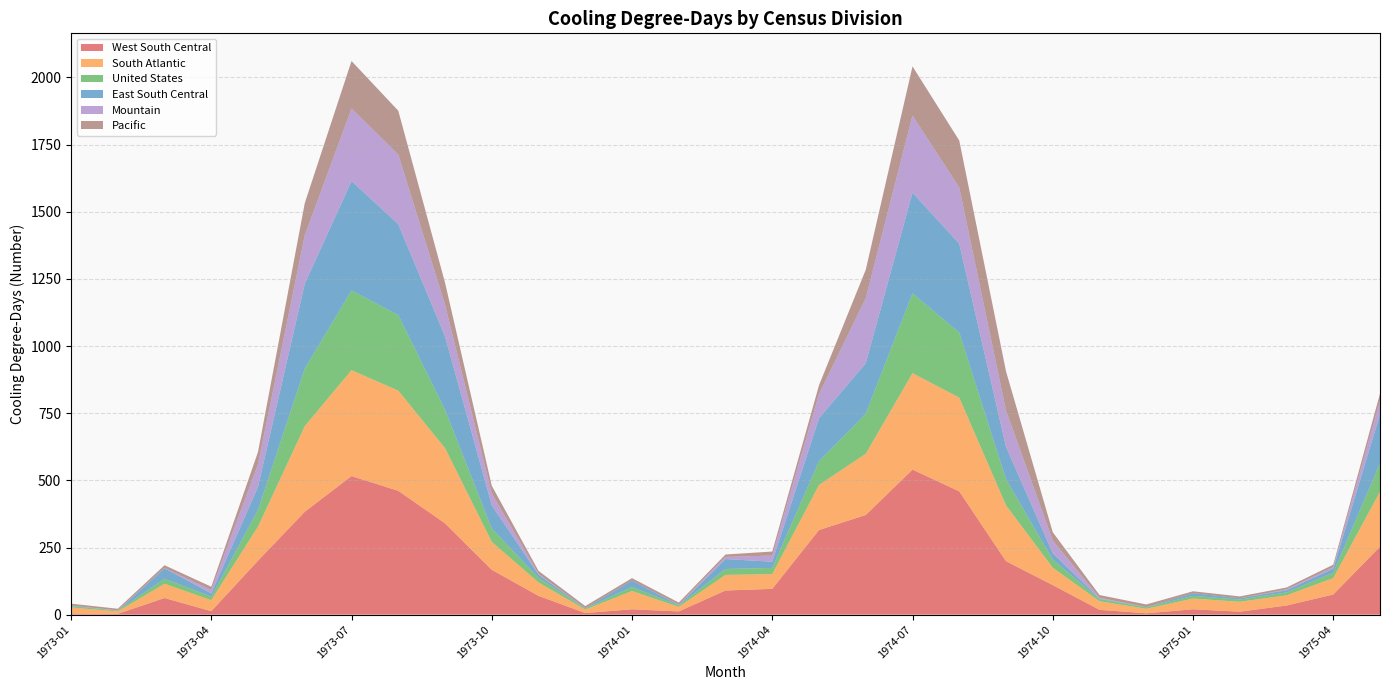

Reading left to right, list all the values displayed in this chart.

West South Central: 1973-01=4	1973-02=3	1973-03=62	1973-04=13	1973-05=201	1973-06=383	1973-07=516	1973-08=461	1973-09=340	1973-10=167	1973-11=70	1973-12=6	1974-01=20	1974-02=12	1974-03=90	1974-04=96	1974-05=315	1974-06=371	1974-07=540	1974-08=459	1974-09=199	1974-10=110	1974-11=18	1974-12=5	1975-01=20	1975-02=11	1975-03=34	1975-04=75	1975-05=253
South Atlantic: 1973-01=23	1973-02=9	1973-03=53	1973-04=41	1973-05=127	1973-06=319	1973-07=394	1973-08=373	1973-09=280	1973-10=104	1973-11=50	1973-12=13	1974-01=68	1974-02=17	1974-03=58	1974-04=55	1974-05=168	1974-06=228	1974-07=359	1974-08=349	1974-09=208	1974-10=65	1974-11=32	1974-12=17	1975-01=40	1975-02=37	1975-03=38	1975-04=61	1975-05=205
United States: 1973-01=5	1973-02=3	1973-03=19	1973-04=13	1973-05=62	1973-06=214	1973-07=297	1973-08=281	1973-09=143	1973-10=50	1973-11=17	1973-12=4	1974-01=15	1974-02=5	1974-03=22	1974-04=23	1974-05=88	1974-06=149	1974-07=297	1974-08=242	1974-09=97	1974-10=30	1974-11=8	1974-12=5	1975-01=10	1975-02=8	1975-03=11	1975-04=20	1975-05=106
East South Central: 1973-01=2	1973-02=0	1973-03=39	1973-04=12	1973-05=86	1973-06=316	1973-07=407	1973-08=339	1973-09=273	1973-10=86	1973-11=12	1973-12=1	1974-01=24	1974-02=2	1974-03=37	1974-04=23	1974-05=160	1974-06=188	1974-07=375	1974-08=331	1974-09=121	1974-10=24	1974-11=2	1974-12=1	1975-01=10	1975-02=5	1975-03=8	1975-04=15	1975-05=181
Mountain: 1973-01=0	1973-02=1	1973-03=1	1973-04=13	1973-05=84	1973-06=180	1973-07=270	1973-08=259	1973-09=118	1973-10=44	1973-11=3	1973-12=0	1974-01=0	1974-02=1	1974-03=8	1974-04=23	1974-05=90	1974-06=242	1974-07=287	1974-08=209	1974-09=135	1974-10=47	1974-11=3	1974-12=0	1975-01=0	1975-02=0	1975-03=3	1975-04=6	1975-05=51
Pacific: 1973-01=7	1973-02=6	1973-03=10	1973-04=12	1973-05=46	1973-06=120	1973-07=177	1973-08=163	1973-09=82	1973-10=29	1973-11=11	1973-12=8	1974-01=9	1974-02=8	1974-03=9	1974-04=15	1974-05=33	1974-06=106	1974-07=183	1974-08=175	1974-09=146	1974-10=31	1974-11=10	1974-12=10	1975-01=7	1975-02=7	1975-03=7	1975-04=9	1975-05=27